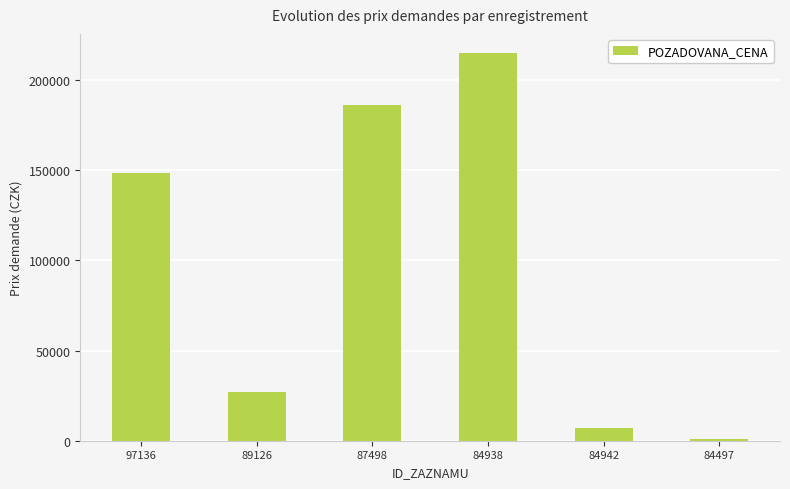

What is the label of the 5th bar from the right?

89126